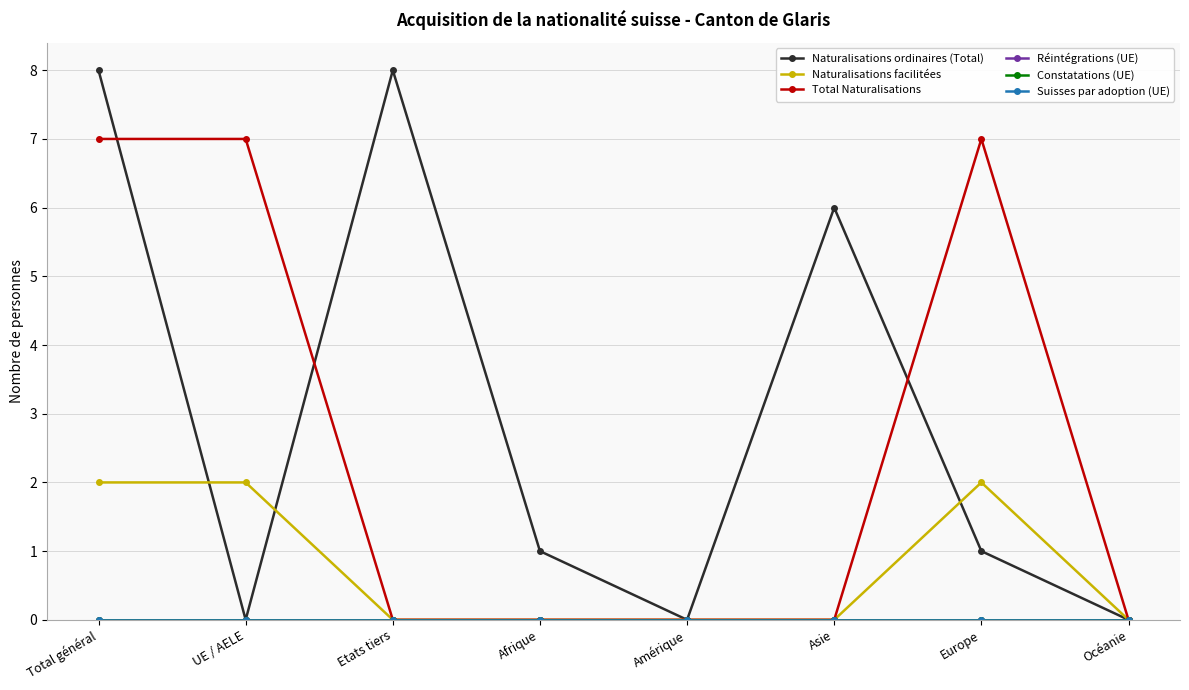

Reading right to left, transcribe all the data shown in this chart.

Naturalisations ordinaires (Total): Océanie=0	Europe=1	Asie=6	Amérique=0	Afrique=1	Etats tiers=8	UE / AELE=0	Total général=8
Naturalisations facilitées: Océanie=0	Europe=2	Asie=0	Amérique=0	Afrique=0	Etats tiers=0	UE / AELE=2	Total général=2
Total Naturalisations: Océanie=0	Europe=7	Asie=0	Amérique=0	Afrique=0	Etats tiers=0	UE / AELE=7	Total général=7
Réintégrations (UE): Océanie=0	Europe=0	Asie=0	Amérique=0	Afrique=0	Etats tiers=0	UE / AELE=0	Total général=0
Constatations (UE): Océanie=0	Europe=0	Asie=0	Amérique=0	Afrique=0	Etats tiers=0	UE / AELE=0	Total général=0
Suisses par adoption (UE): Océanie=0	Europe=0	Asie=0	Amérique=0	Afrique=0	Etats tiers=0	UE / AELE=0	Total général=0